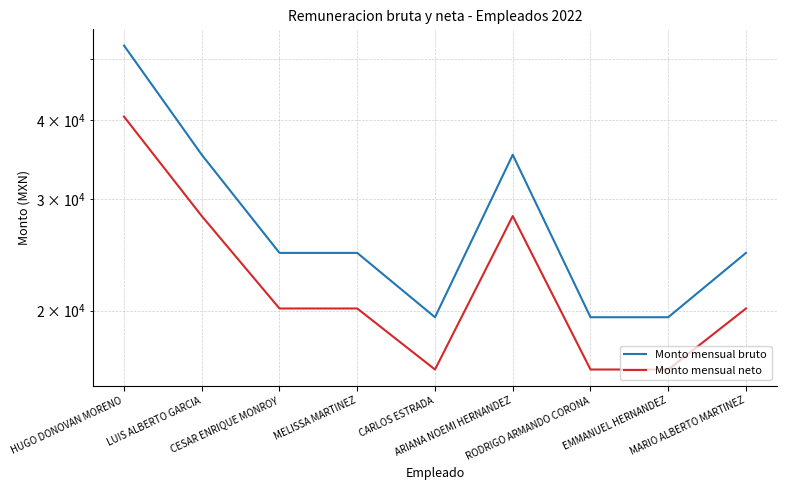

What are all the series names shown in the legend?

Monto mensual bruto, Monto mensual neto